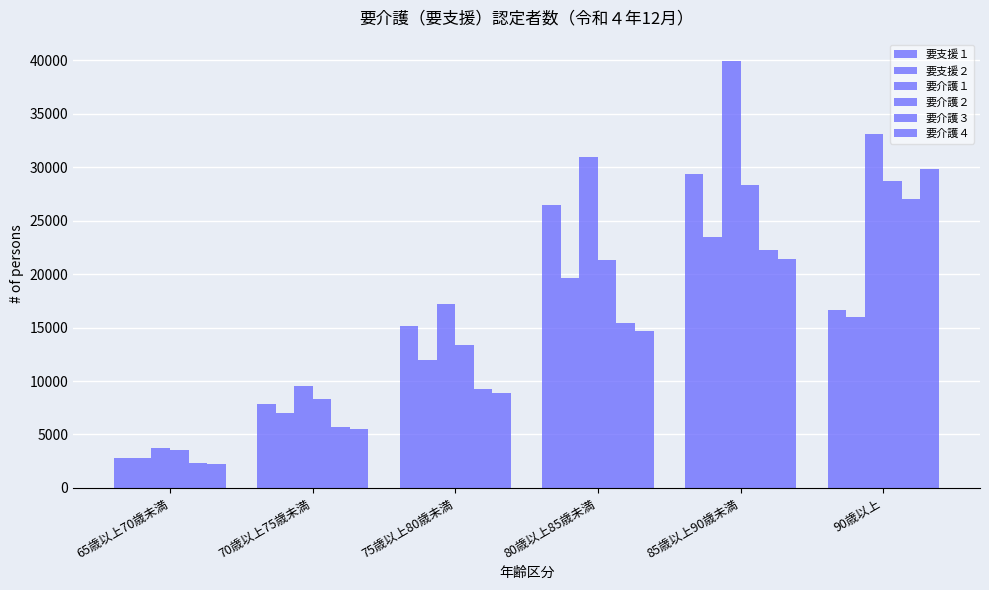

How many bars are there in each group?

6